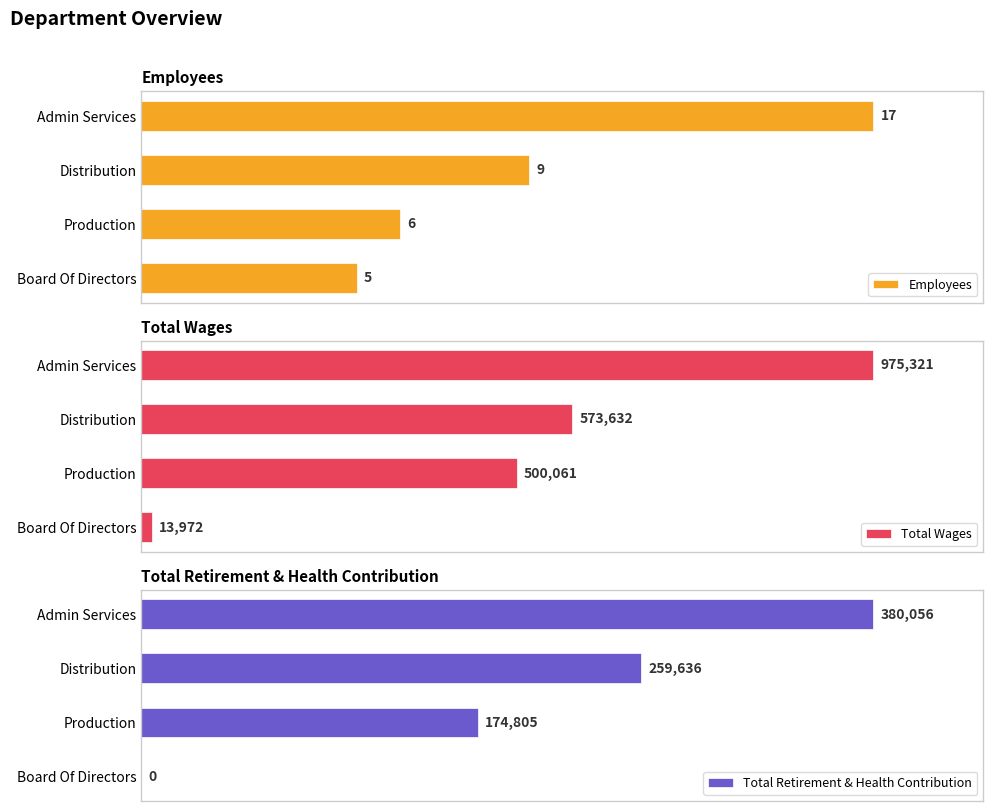

Which category has the highest value in the Employees series?

Admin Services